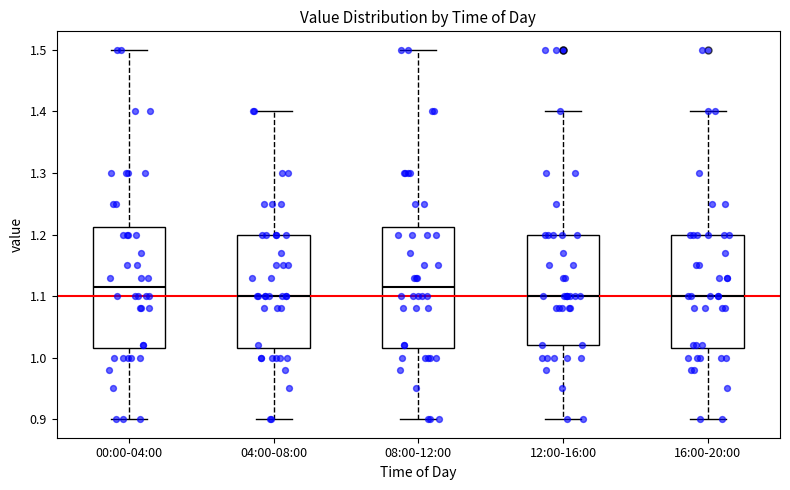

Reading left to right, transcribe this box plot: for each box, give where its median line is, the range the box spans, and where its two whiskers end, as read against the y-axis. The values are not printed on the chart, so give them approximately, as read against the axis.

00:00-04:00: median 1.12, box 1.02 to 1.21, whiskers 0.90 to 1.50
04:00-08:00: median 1.10, box 1.02 to 1.20, whiskers 0.90 to 1.40
08:00-12:00: median 1.12, box 1.02 to 1.21, whiskers 0.90 to 1.50
12:00-16:00: median 1.10, box 1.02 to 1.20, whiskers 0.90 to 1.40
16:00-20:00: median 1.10, box 1.02 to 1.20, whiskers 0.90 to 1.40